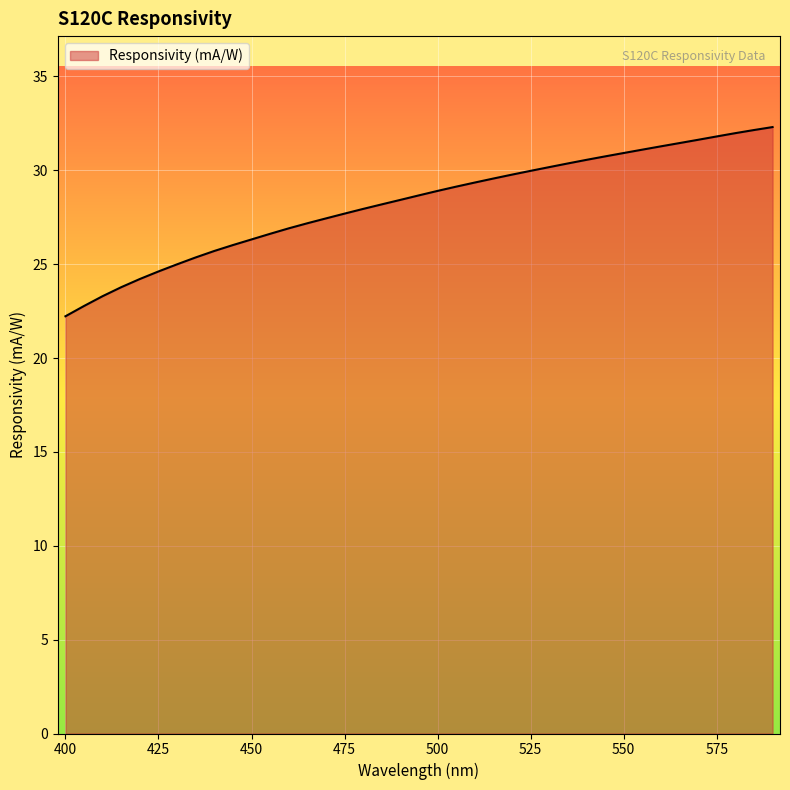

What is the maximum value shown in the chart?

32.3